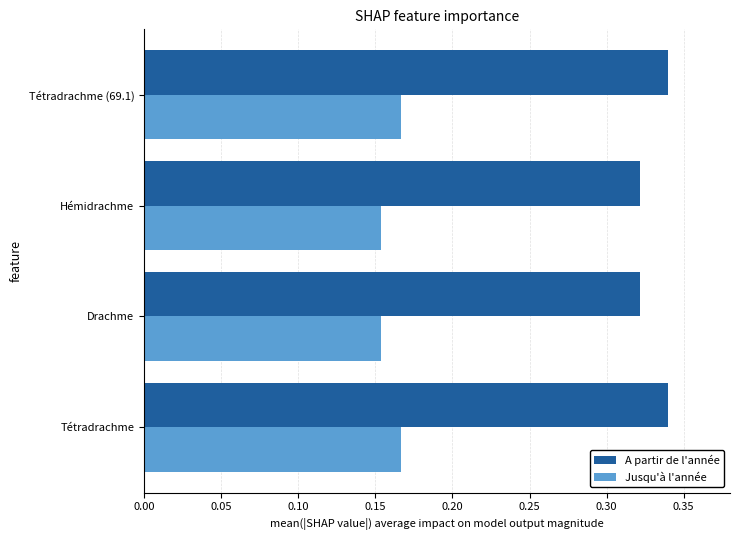

The value of A partir de l'année at Tétradrachme (69.1) is 0.2. True or false?

False